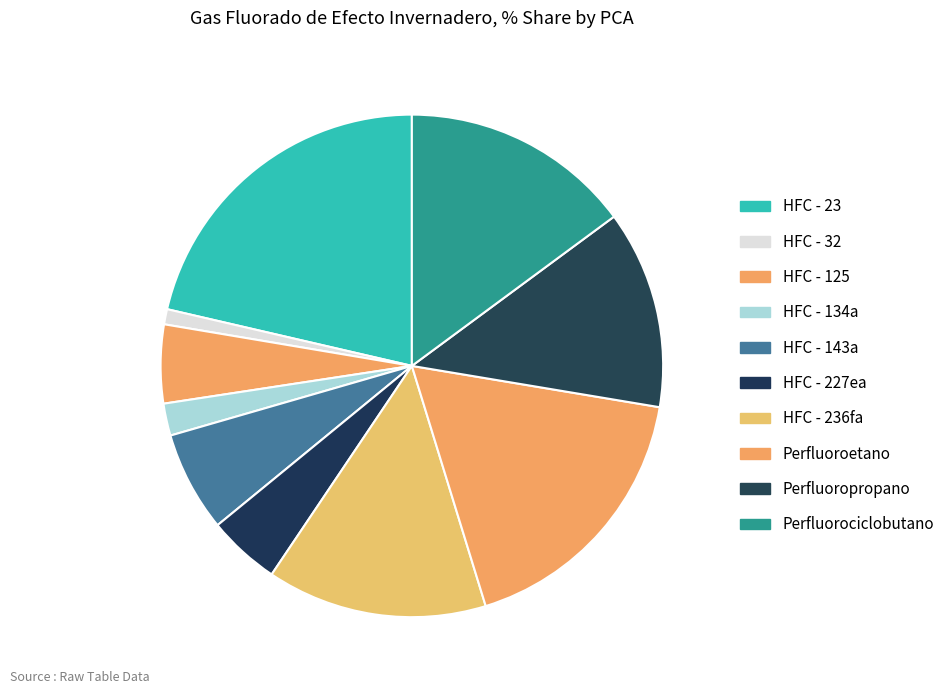

Is it true that HFC - 134a is 2% of the pie?

True